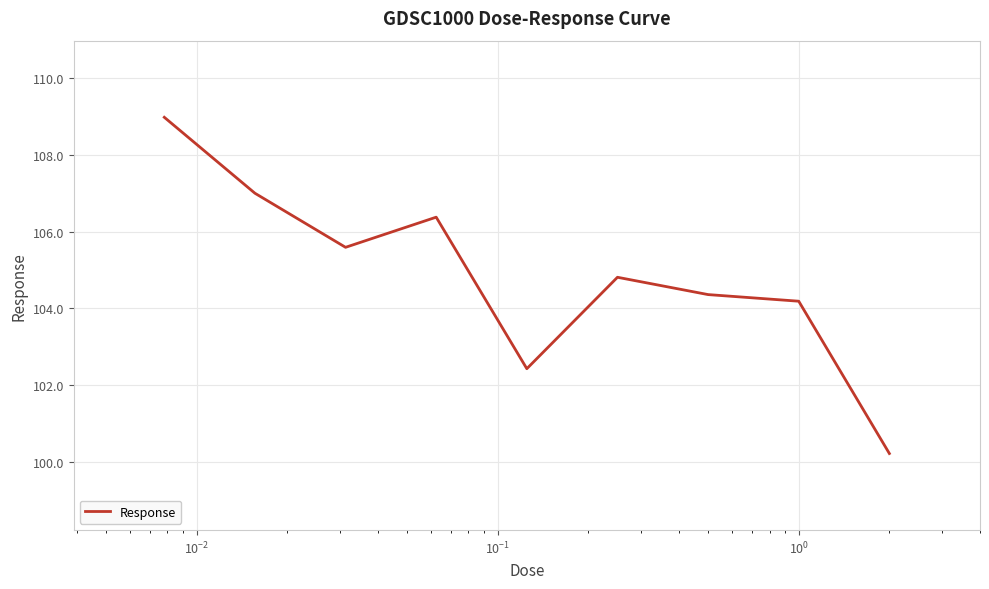

What is the maximum value shown in the chart?

109.0